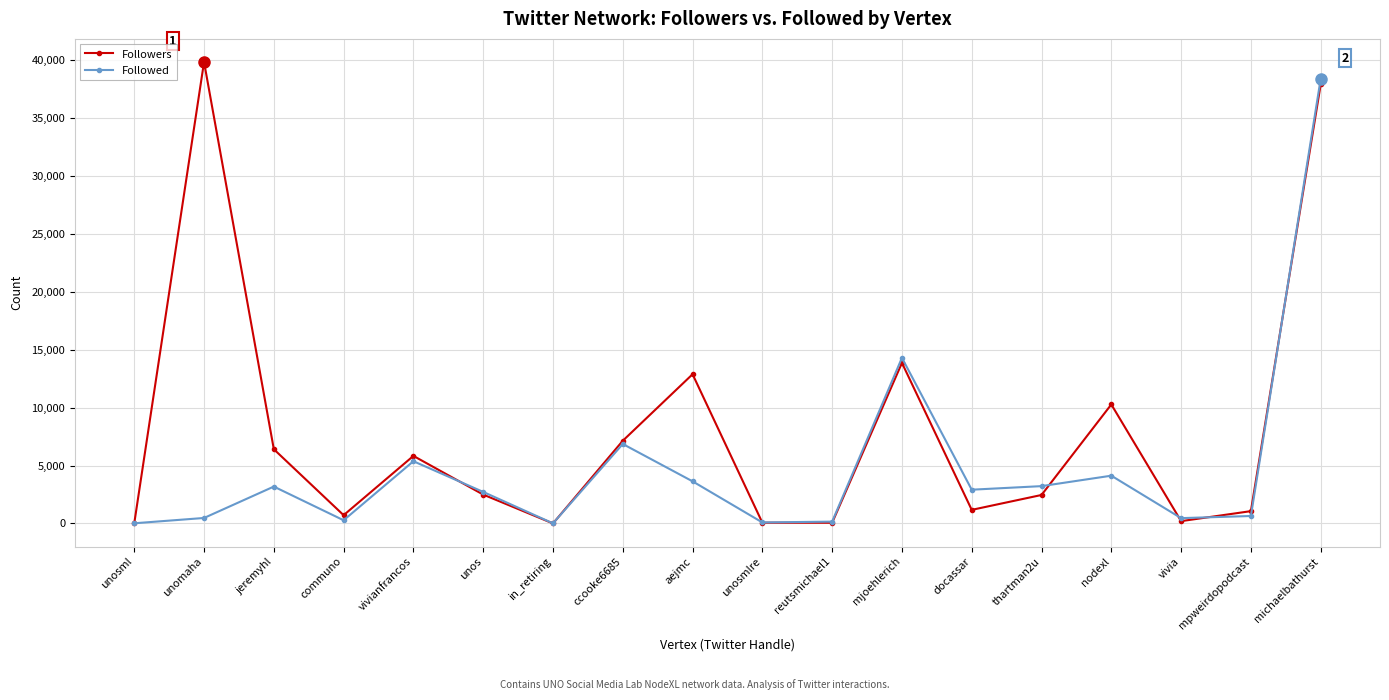

What is the sum of the Followed values at mjoehlerich and mpweirdopodcast?

14943